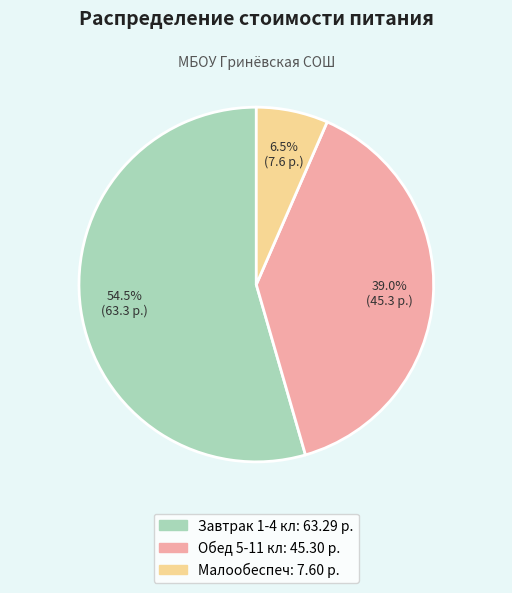

Rank the categories by value from lowest to highest.

Малообеспеч, Обед 5-11 кл, Завтрак 1-4 кл